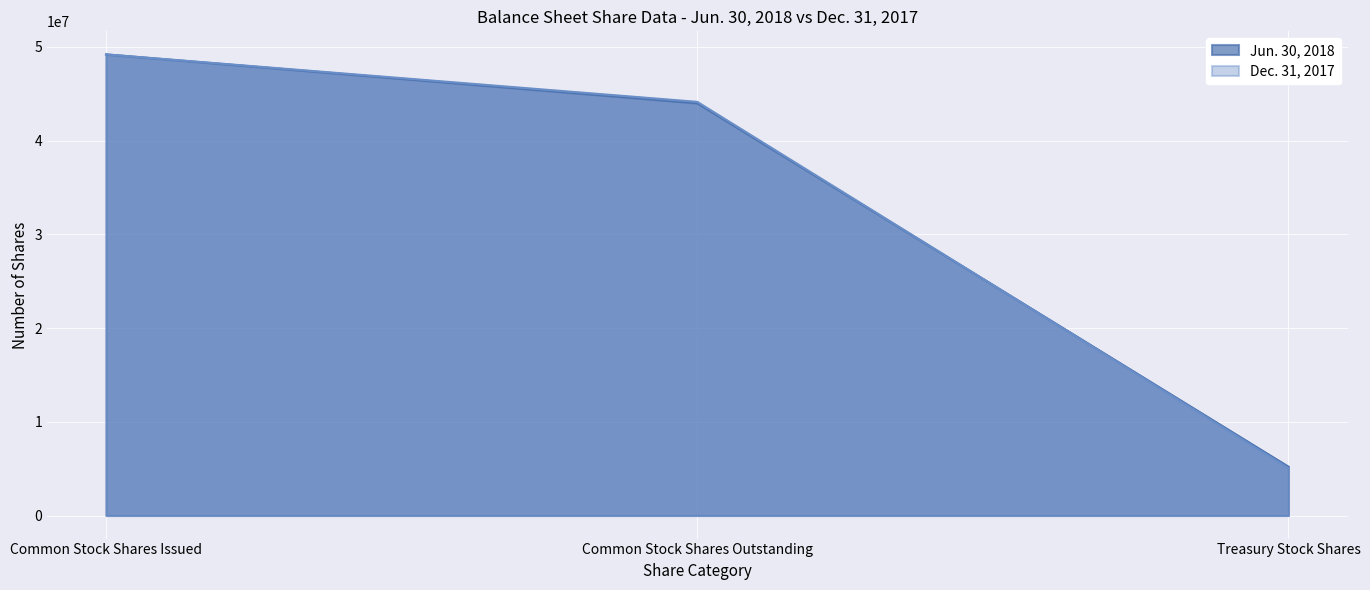

What is the label of the 1st point from the right?

Treasury Stock Shares